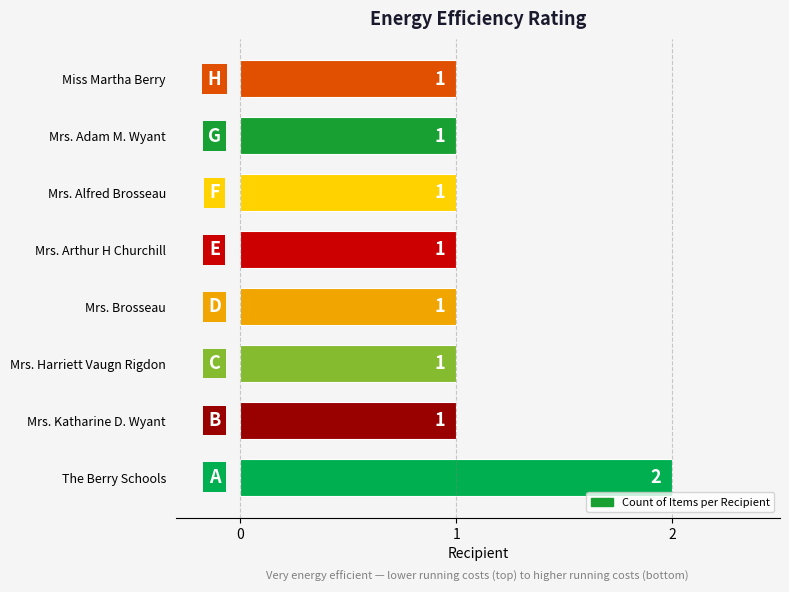

True or false: the data shows 2 at The Berry Schools.

True